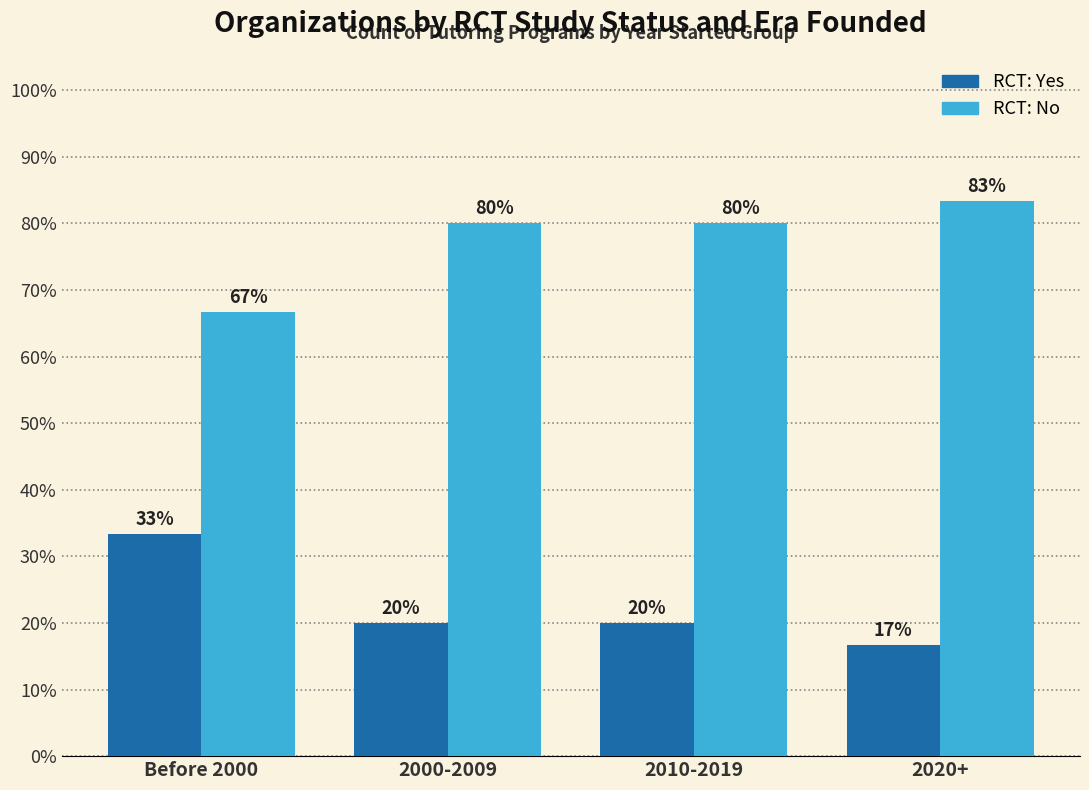

How many distinct data groups are displayed?

2